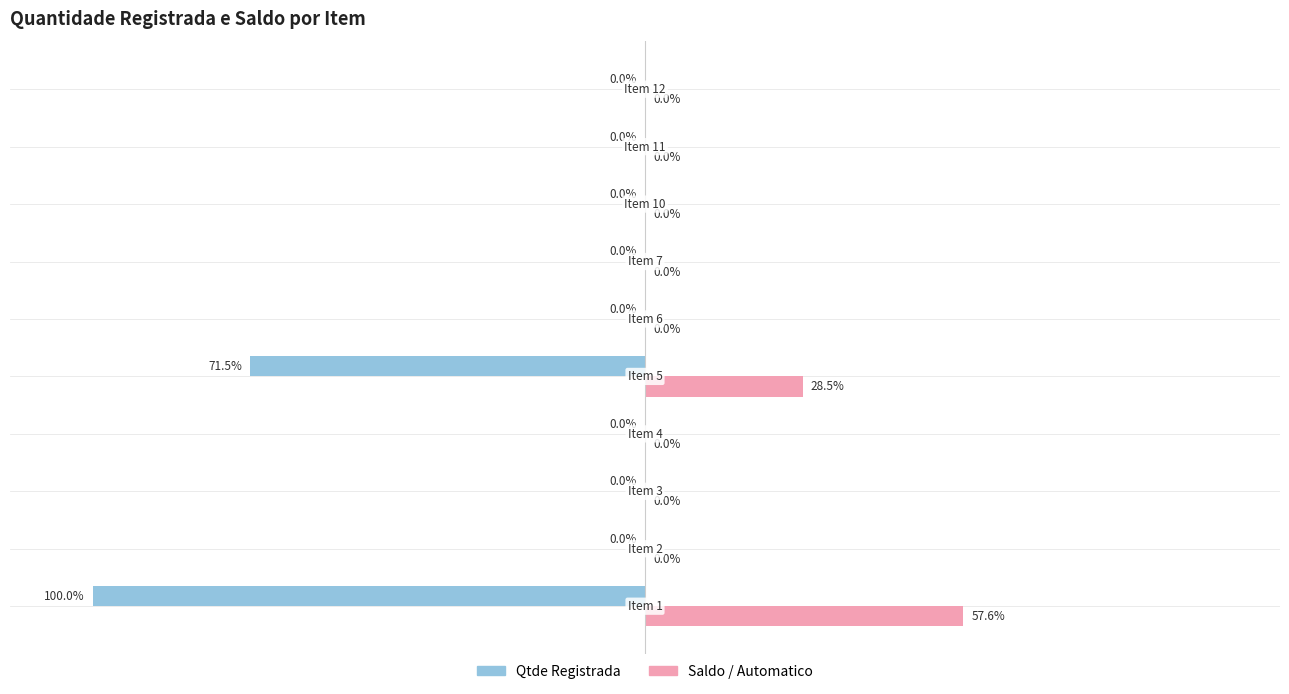

Which series has the largest total across all categories?

Saldo / Automatico